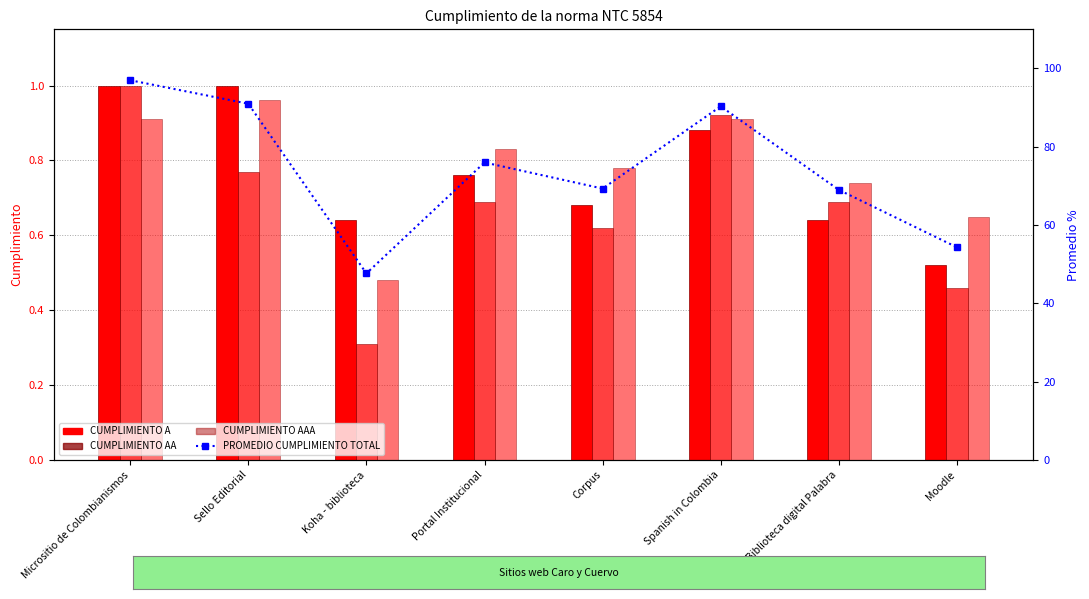

How many groups of bars are there?

8